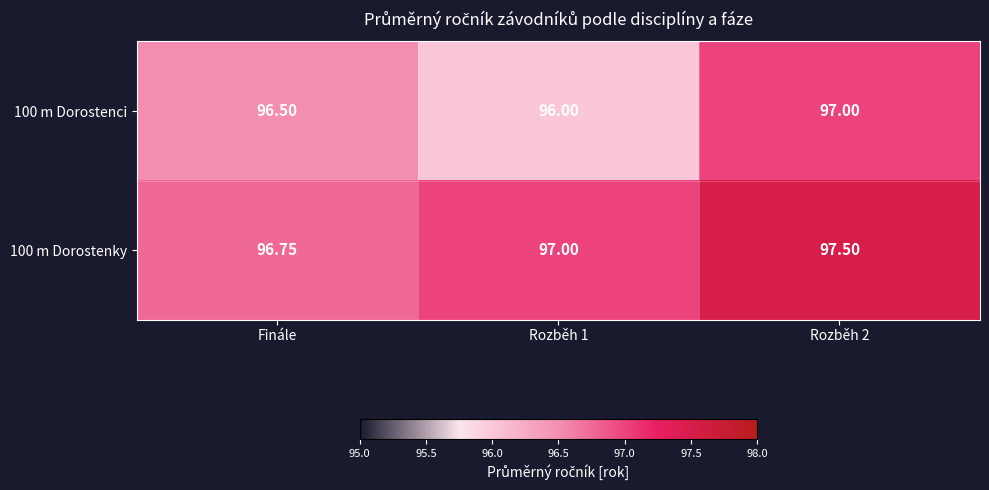

Which category has the lowest value in the 100 m Dorostenky series?

Finále